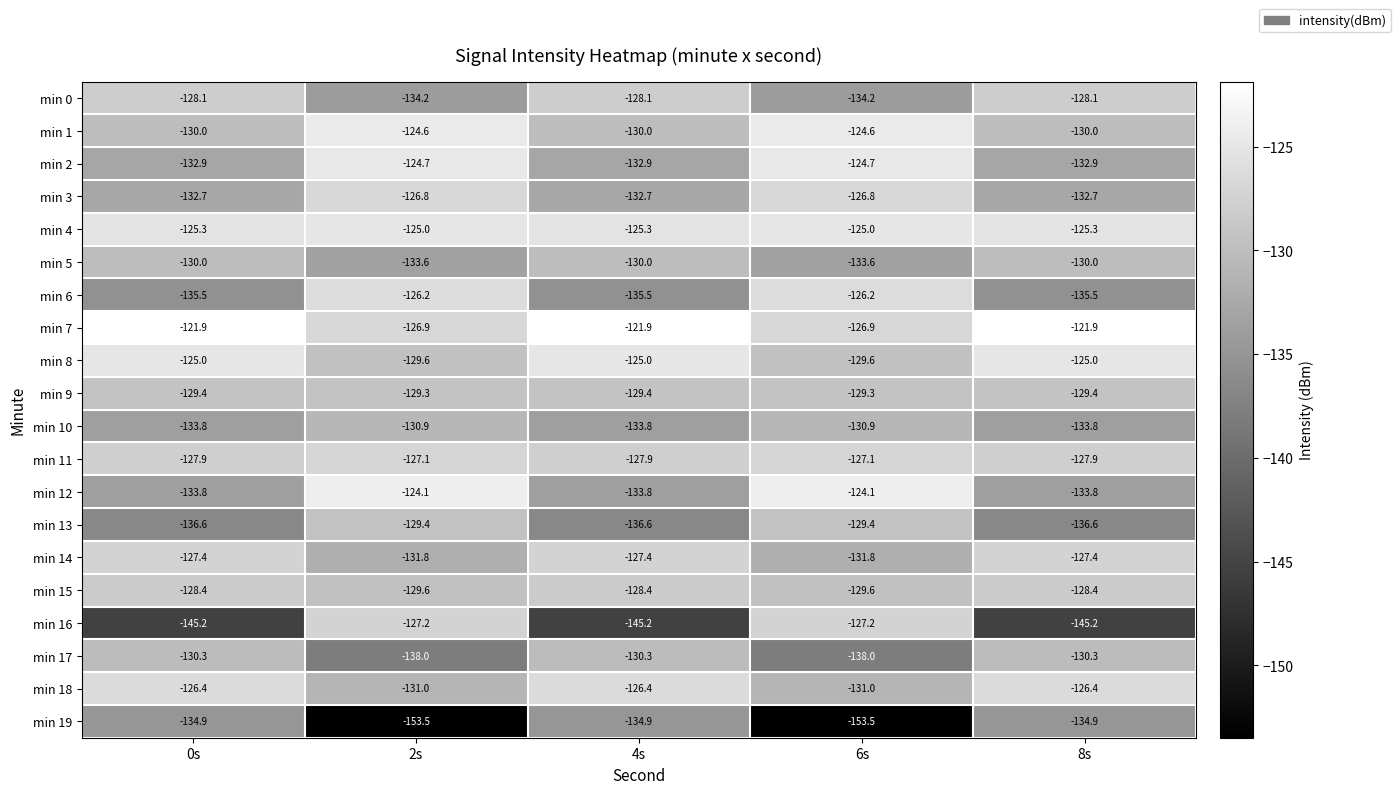

What is the sum of all min 14 values?

-645.8